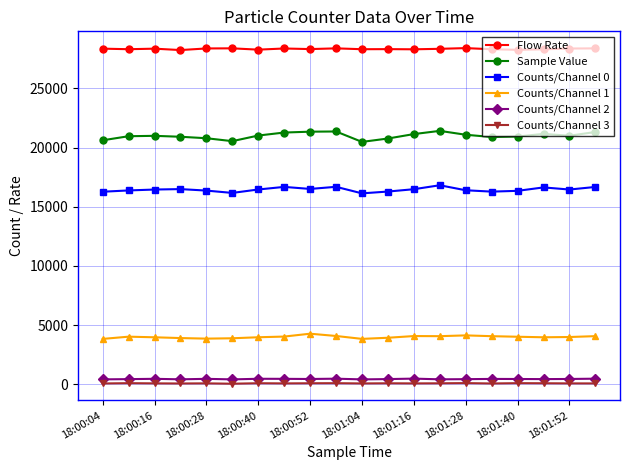

True or false: Flow Rate has more than 0 interior local peaks.

True